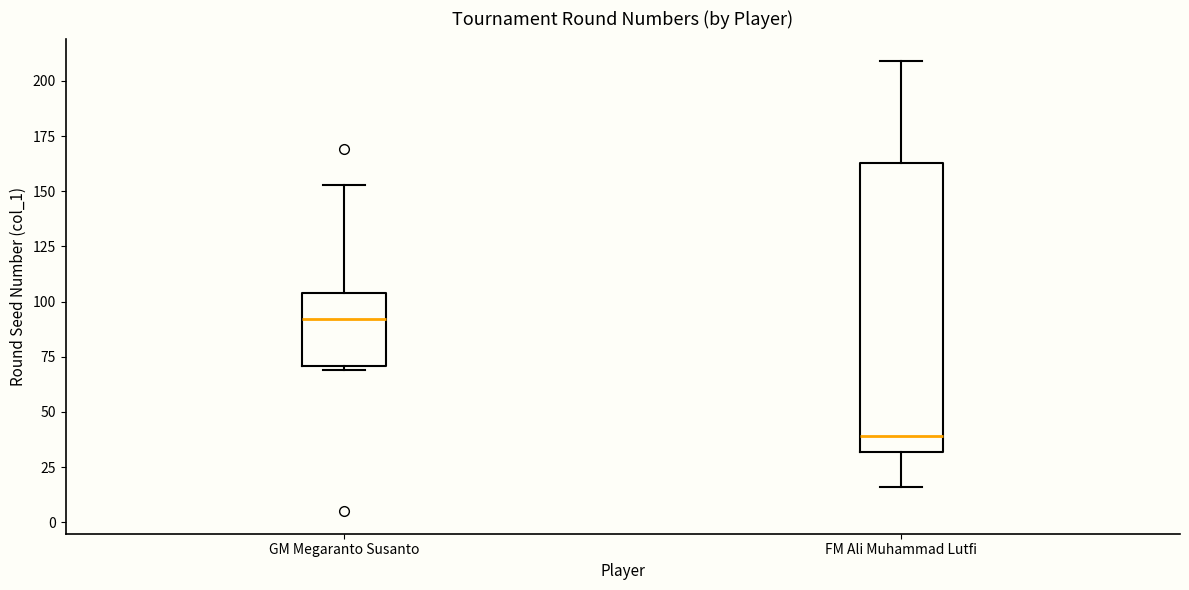

Which box has the highest median line?

GM Megaranto Susanto